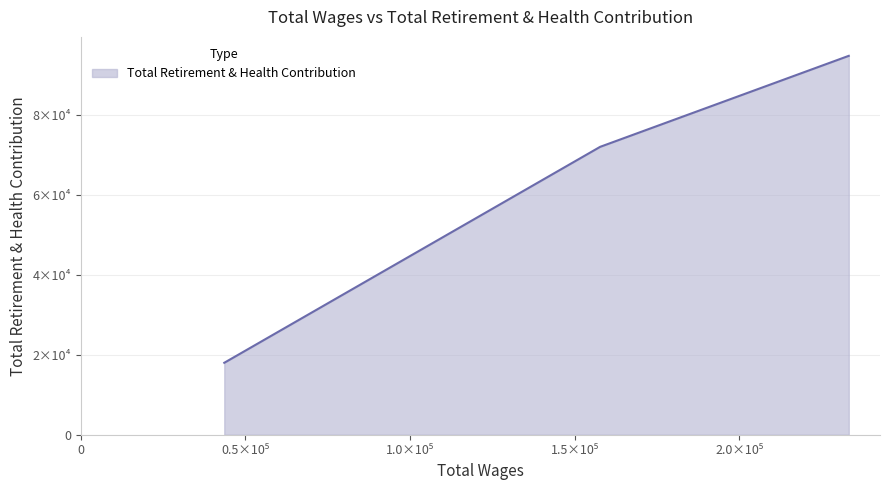

What is the label of the 1st point from the left?

Agm-Electric Resources